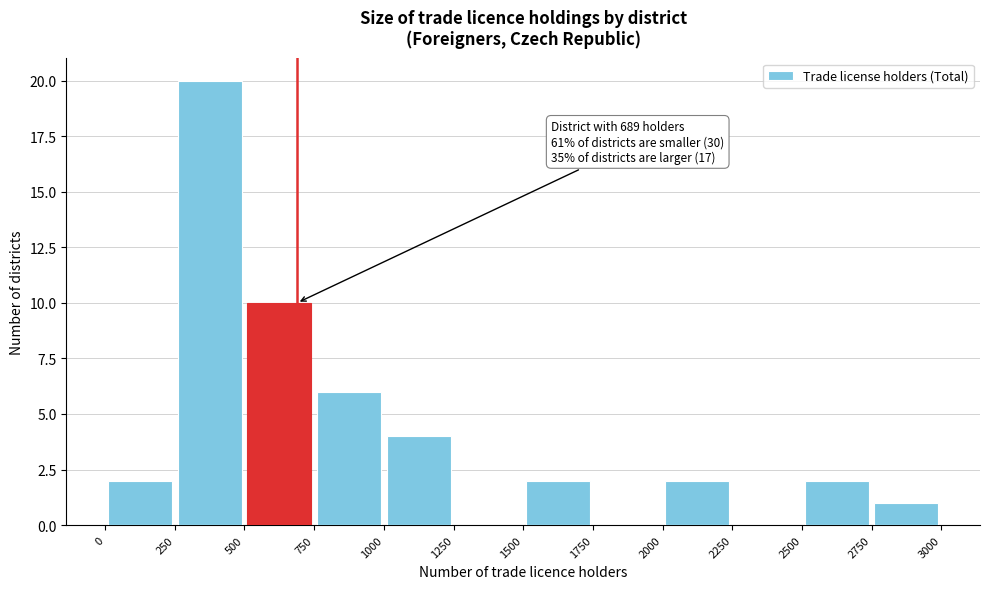

Over which range of the x-axis is the bar tallest?

250 to 500